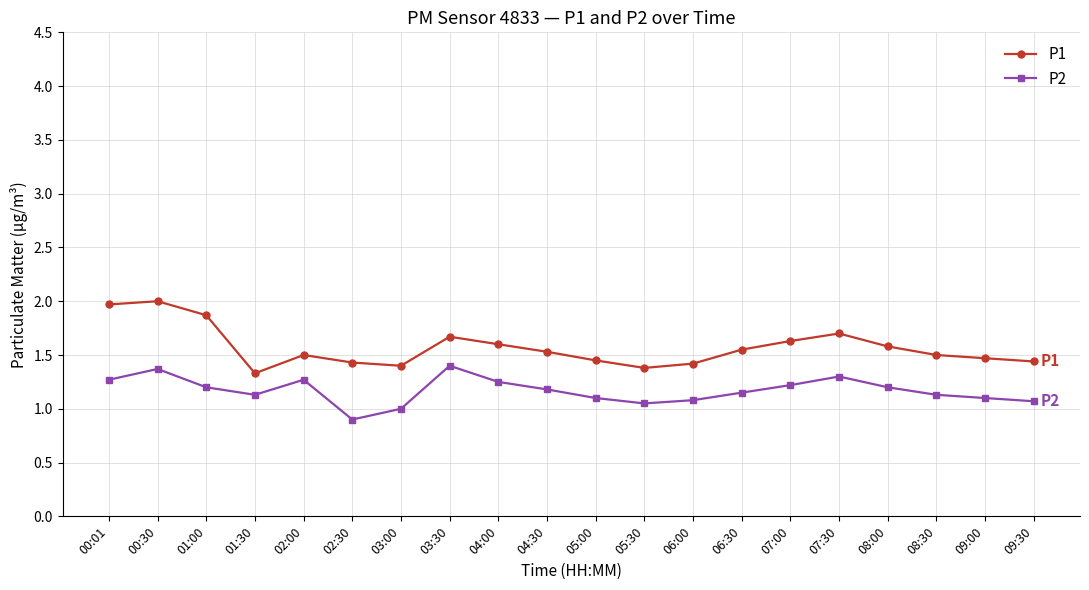

What position from the left is 03:00?

7